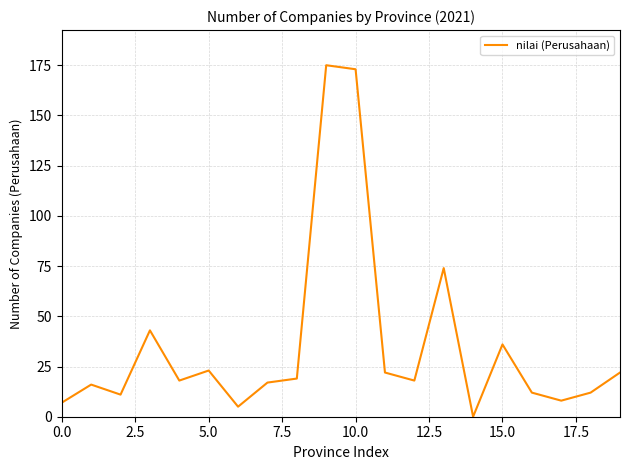

How many interior local valleys (lower than both neighbors) does the data have?

6